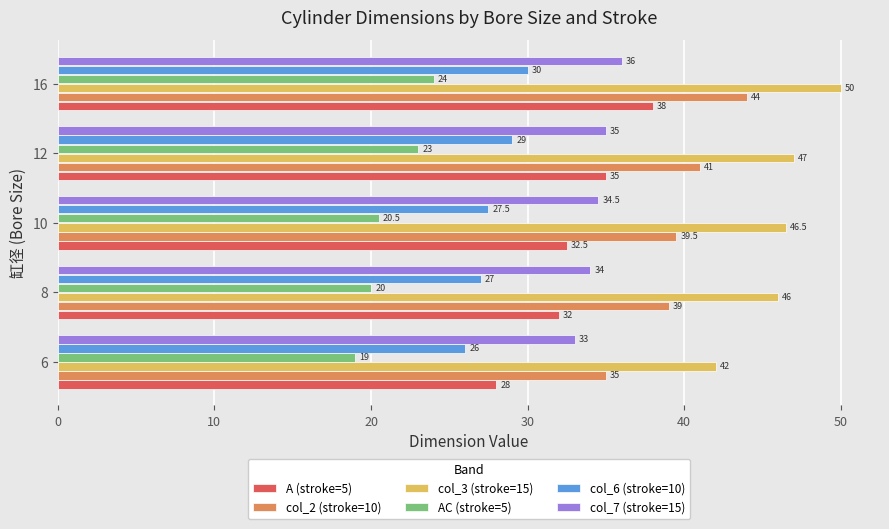

Is it true that col_2 (stroke=10) equals 41.0 at 12?

True